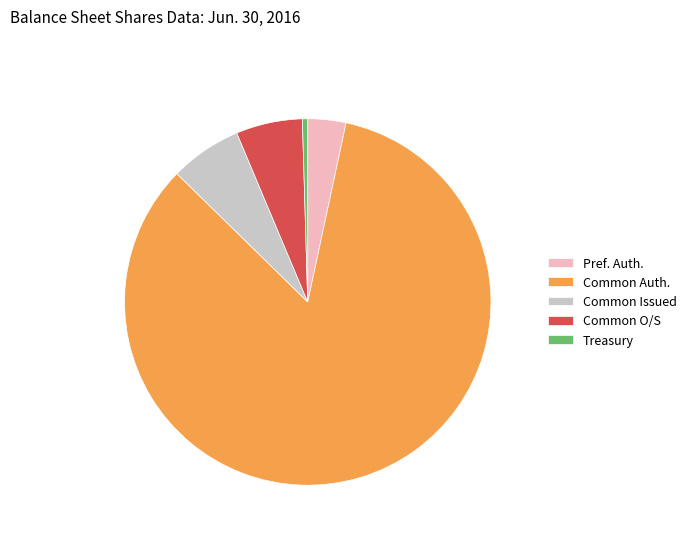

Does Common Auth. represent more than half of the total?

Yes